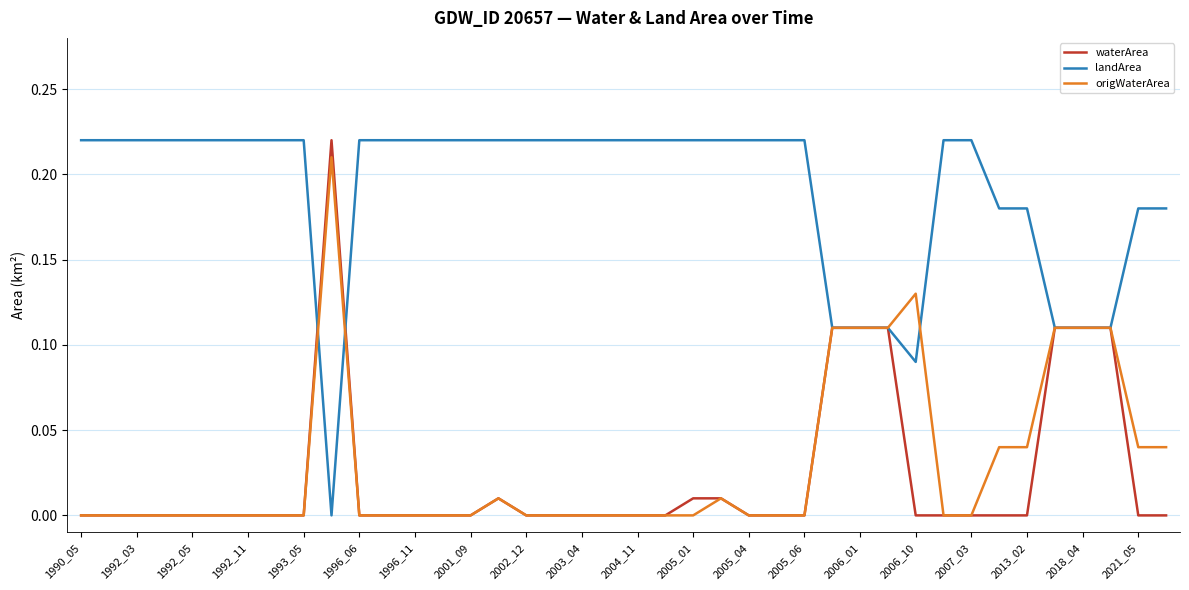

Which series has the largest total across all categories?

landArea